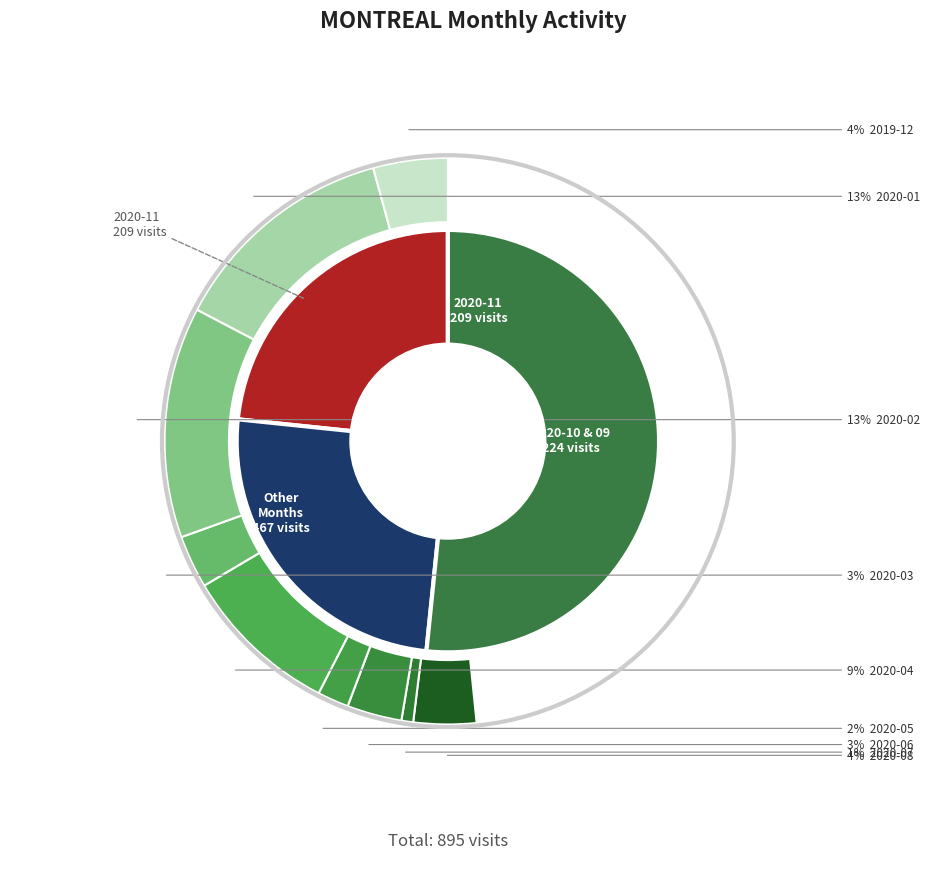

What percentage is the 2020-11 slice, to the nearest percent?

23%